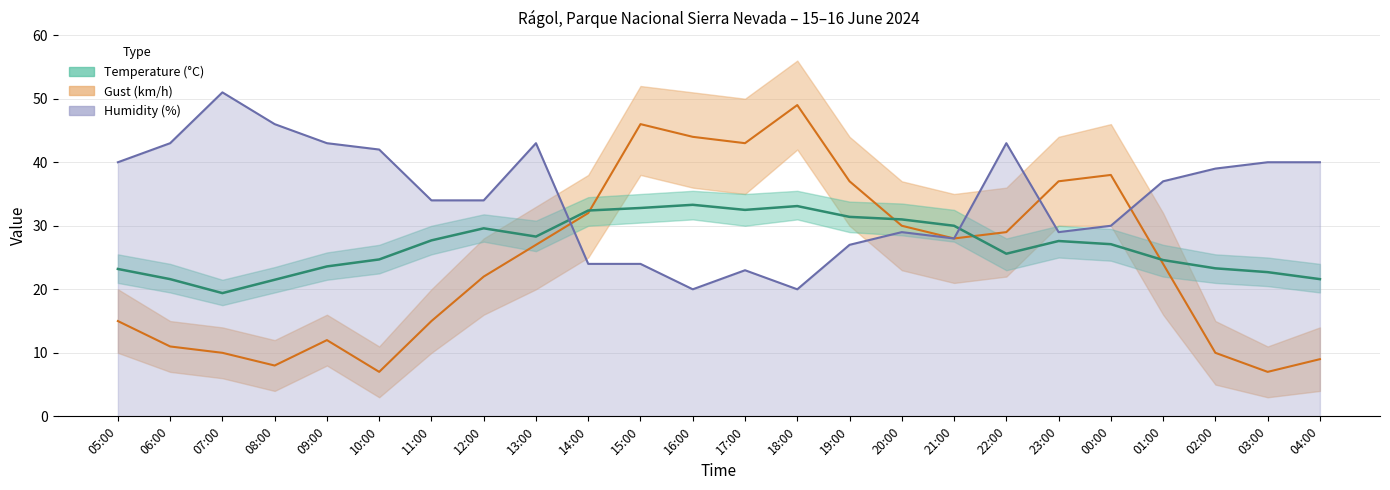

The value of Humidity at 03:00 is 40.0. True or false?

True